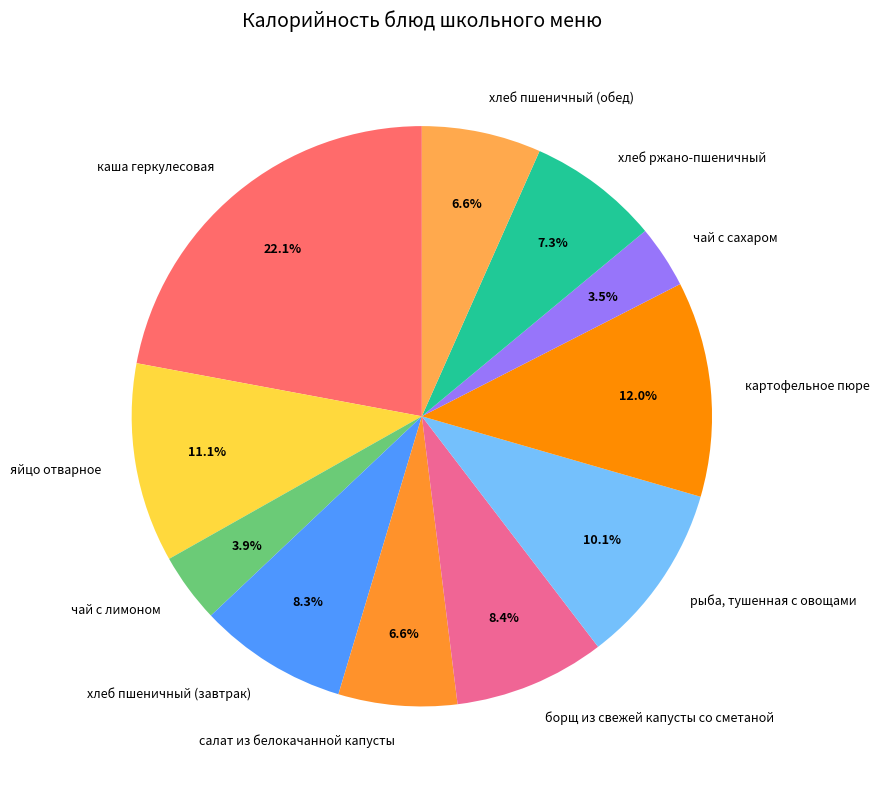

Is картофельное пюре the majority of the pie?

No